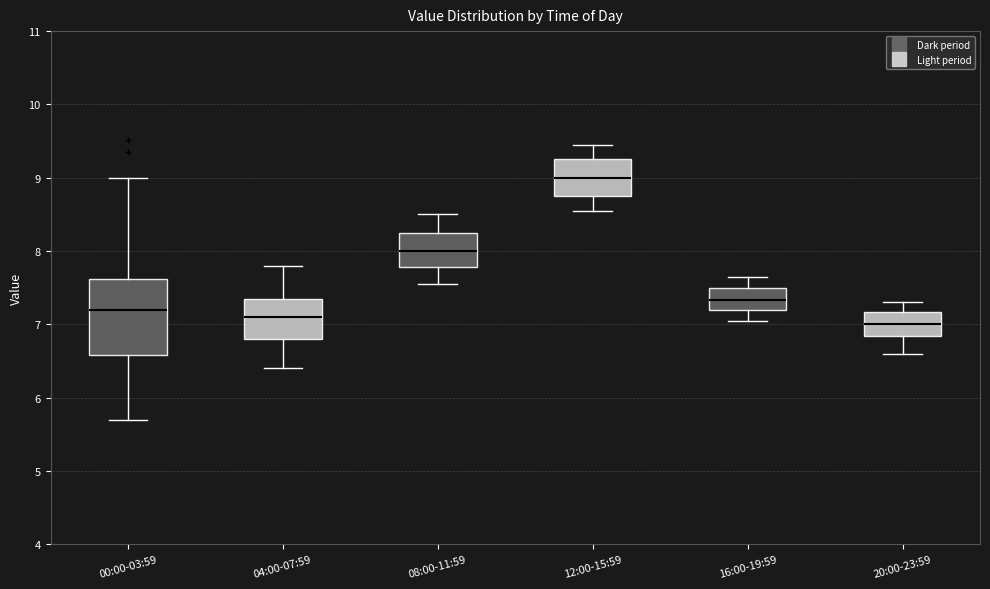

Where does the lower whisker of the box for 16:00-19:59 end on the y-axis? The values are not printed on the chart, so give them approximately, as read against the axis.

7.1